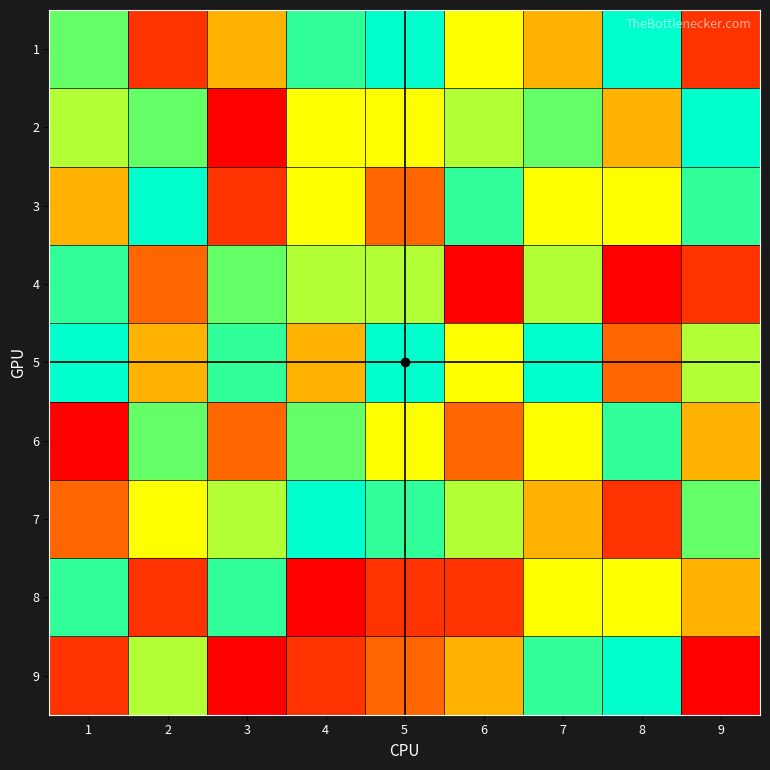

Between 2 and 9, which series saw the biggest shift?

9